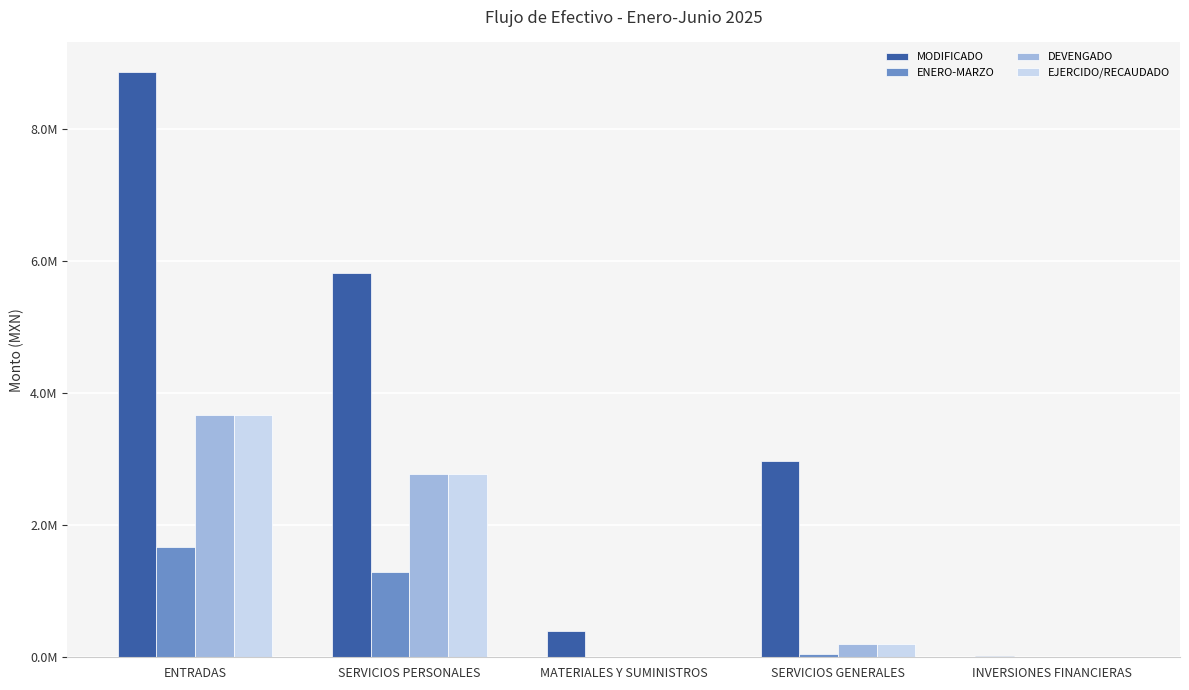

Where does the MODIFICADO series first go above 2970273?

ENTRADAS